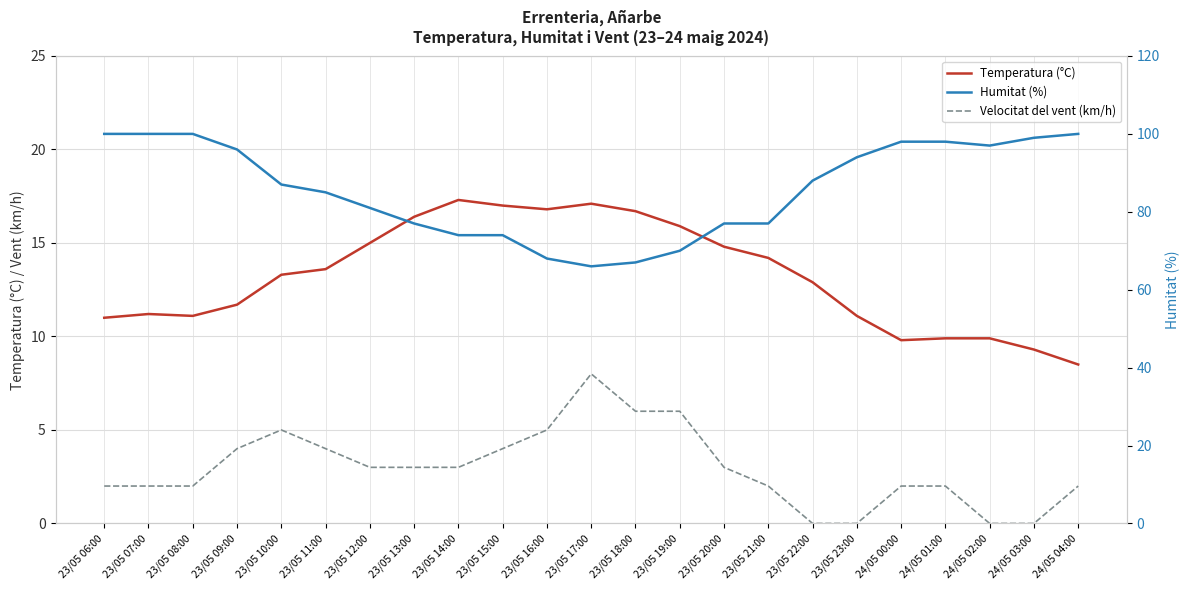

True or false: Humitat (%) has a value of 100.0 at 23/05 07:00.

True